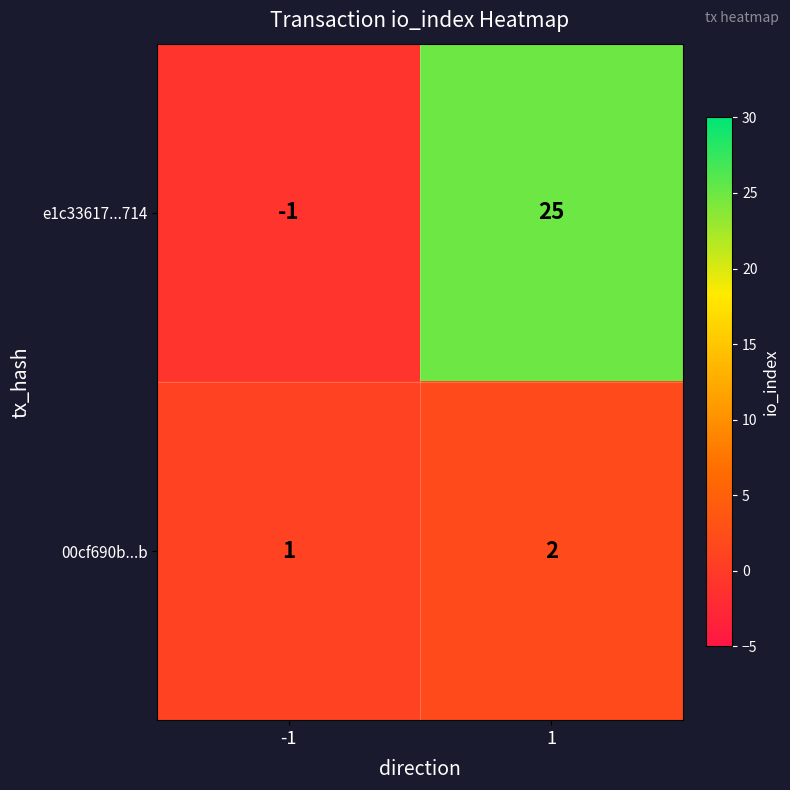

Reading right to left, extract all data points from this chart.

e1c33617...714: 1=25	-1=-1
00cf690b...b: 1=2	-1=1